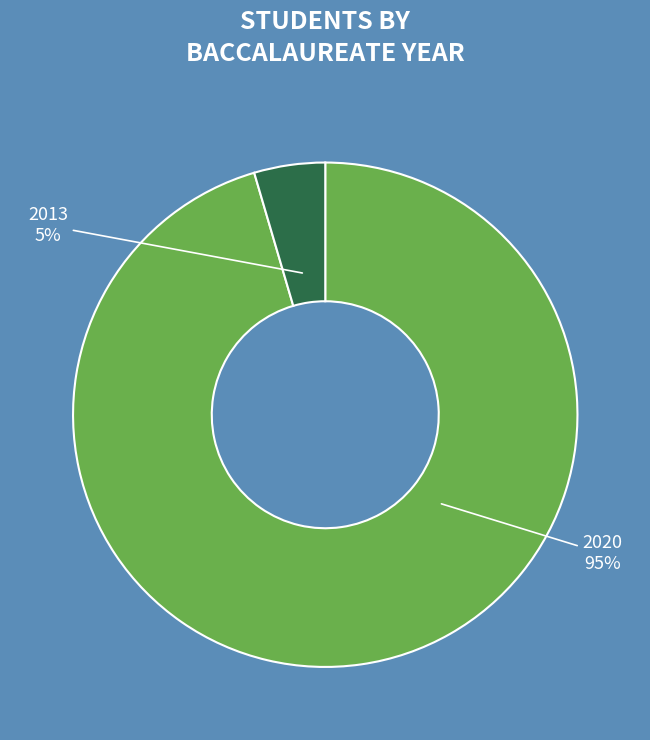

Count the number of slices in the pie.

2